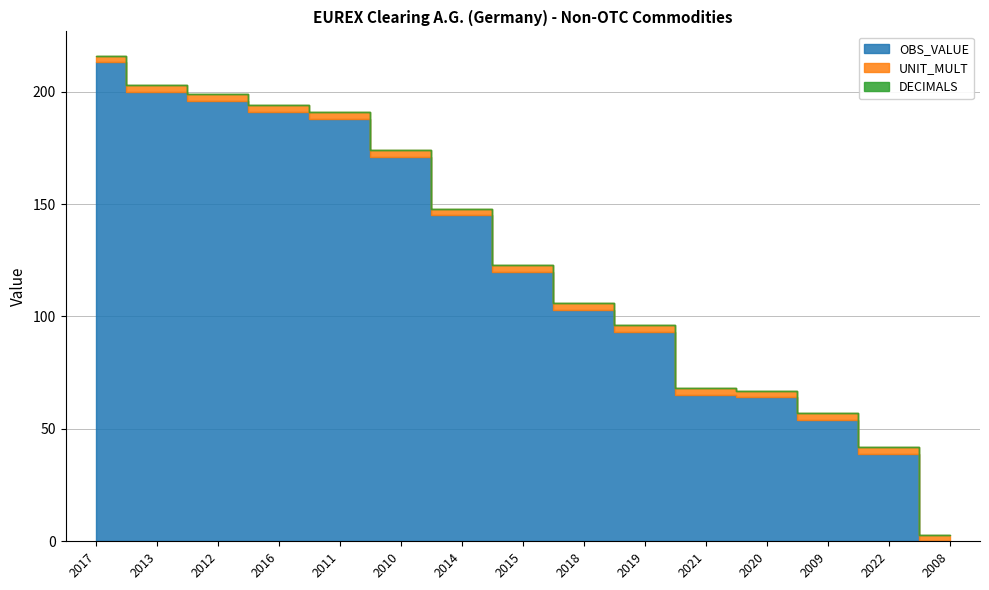

Which series has the largest total across all categories?

OBS_VALUE